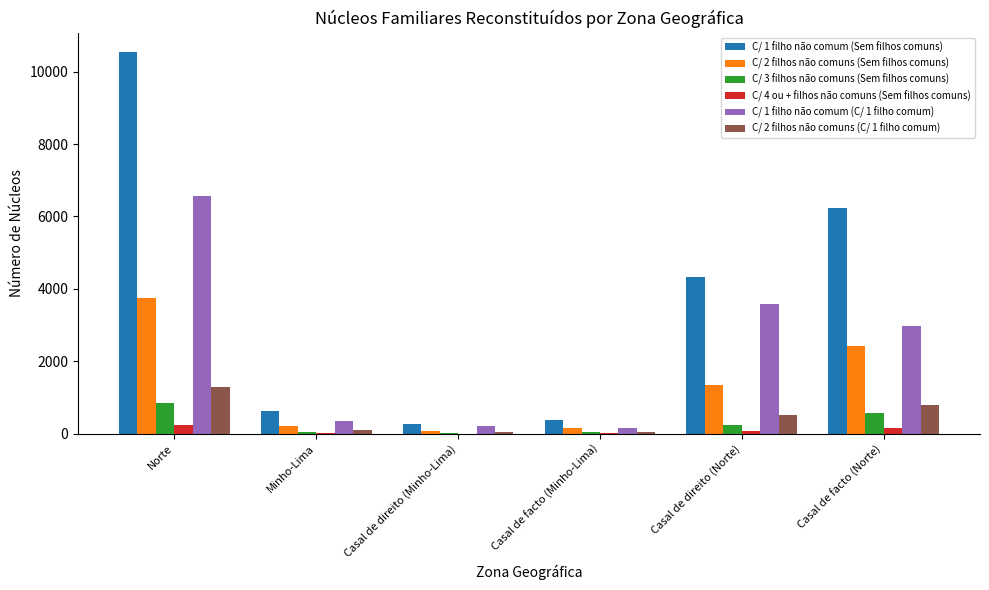

At which label does C/ 3 filhos não comuns (Sem filhos comuns) reach its peak?

Norte